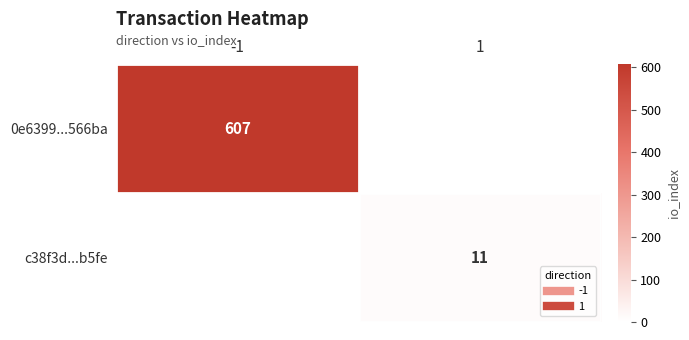

How many categories are shown in the chart?

2